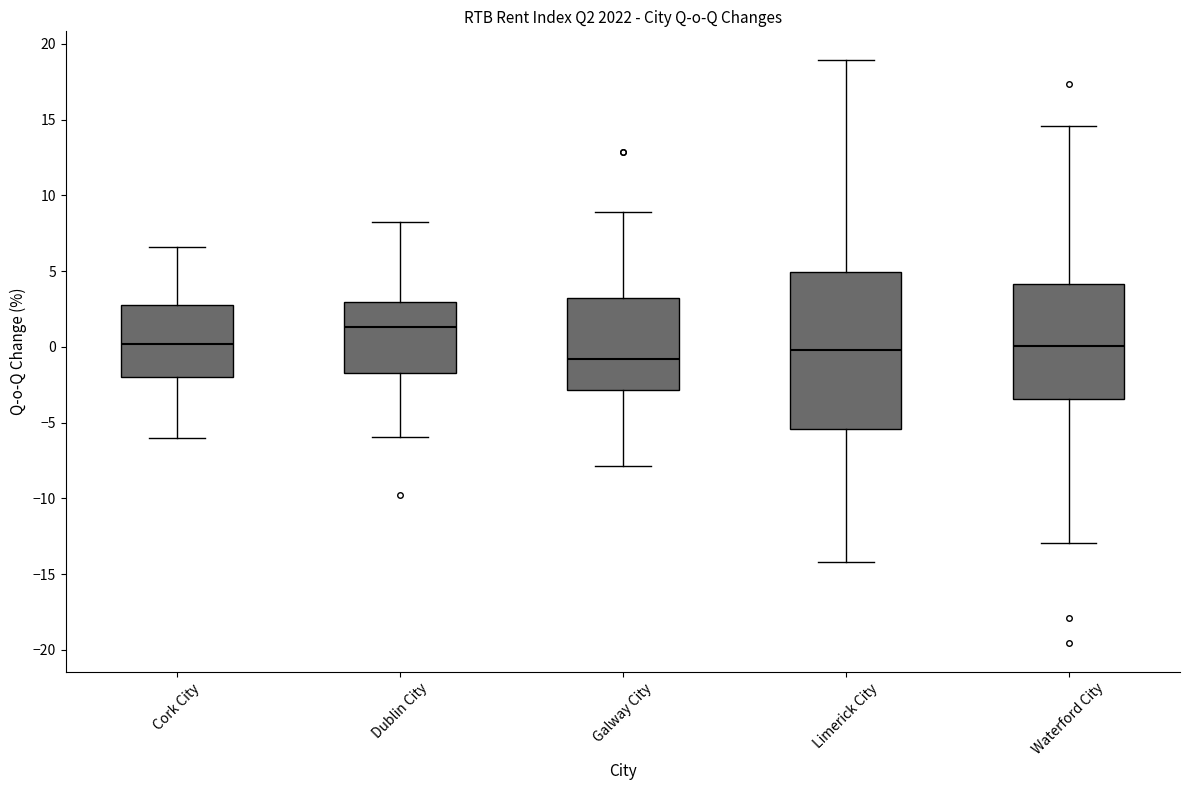

Reading left to right, read every box against the y-axis: the position of its median line, the range the box covers, and the ends of its whiskers. The values are not printed on the chart, so give them approximately, as read against the axis.

Cork City: median 0.0, box -2.0 to 2.5, whiskers -6.0 to 6.5
Dublin City: median 1.5, box -1.5 to 3.0, whiskers -6.0 to 8.0
Galway City: median -1.0, box -3.0 to 3.5, whiskers -8.0 to 9.0
Limerick City: median 0.0, box -5.5 to 5.0, whiskers -14.0 to 19.0
Waterford City: median 0.0, box -3.5 to 4.0, whiskers -13.0 to 14.5